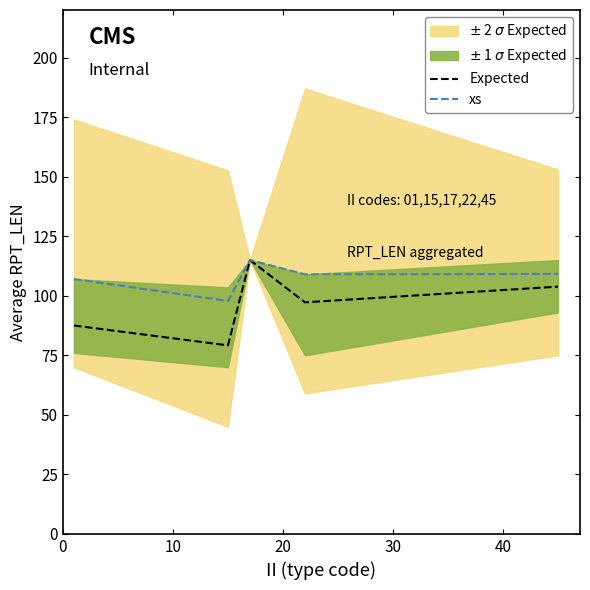

In Expected, how many points are higher than both neighbors (excluding endpoints)?

1